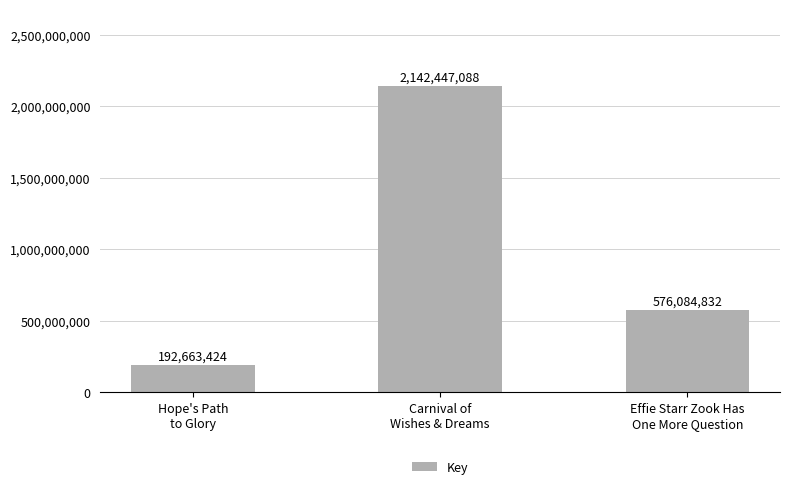

The value at Carnival of
Wishes & Dreams is 2142447088. True or false?

True